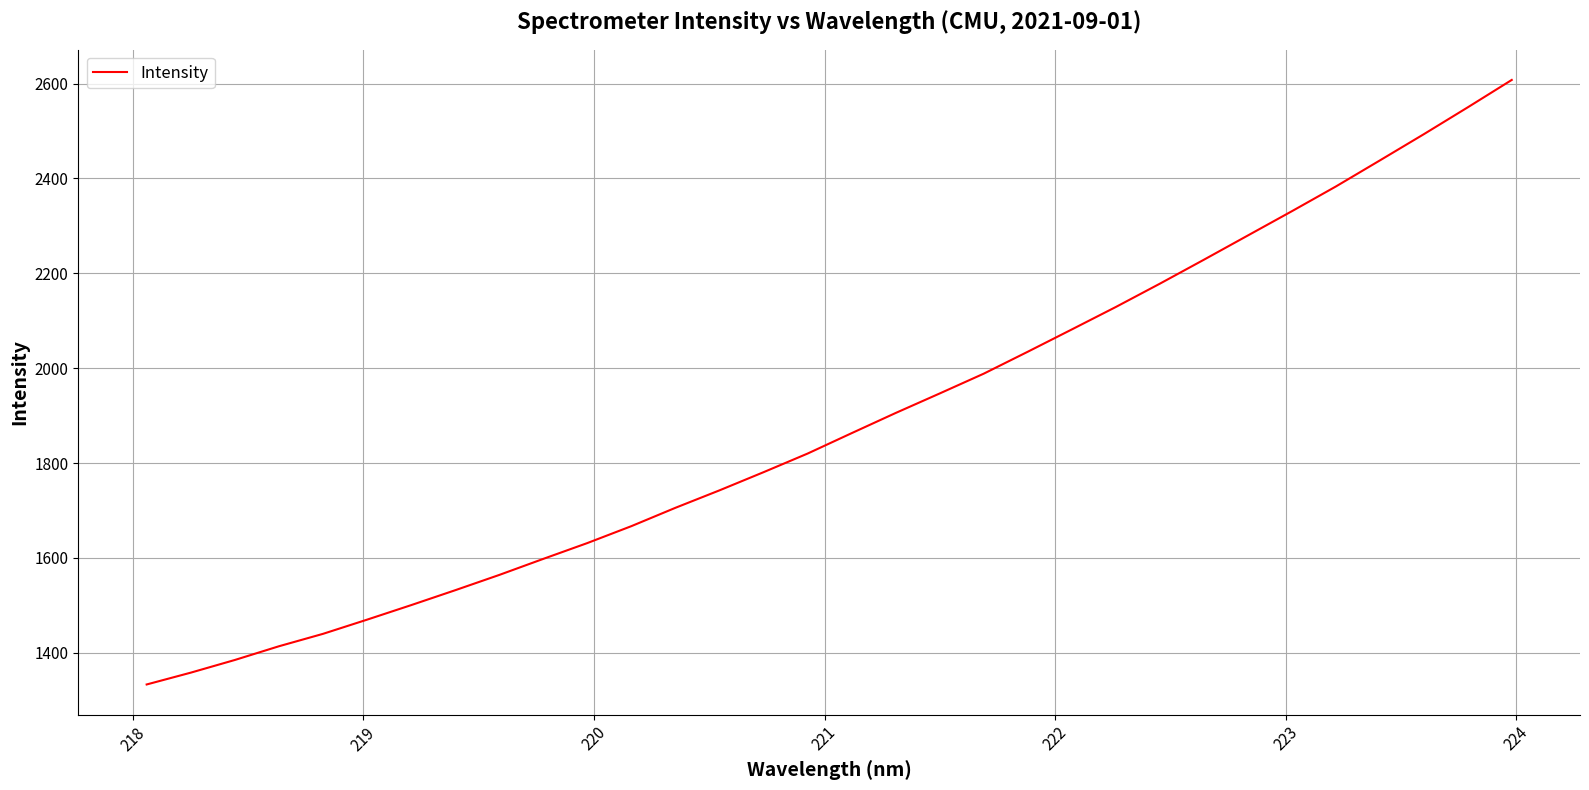

What is the maximum value shown in the chart?

2607.7